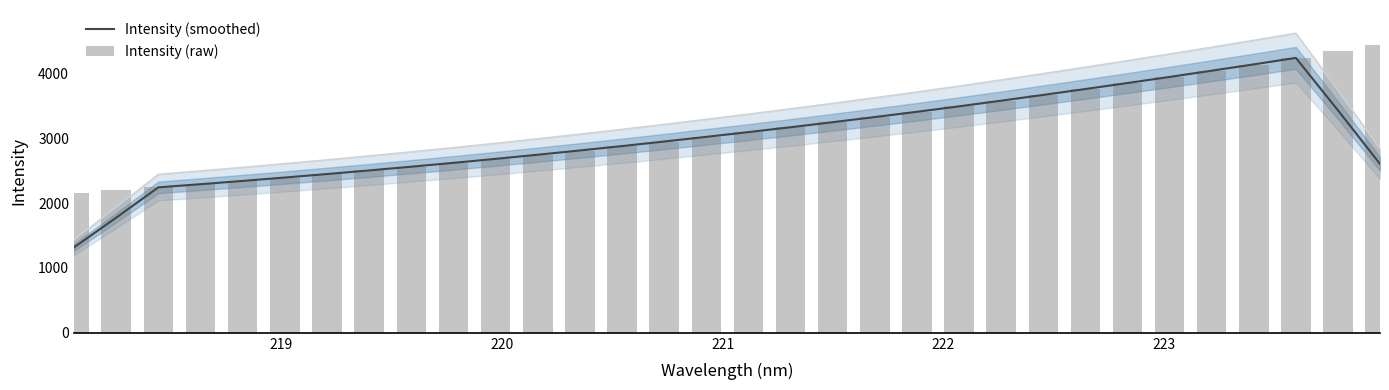

What is the difference between the maximum and minimum values in the Intensity (smoothed) series?

2920.0